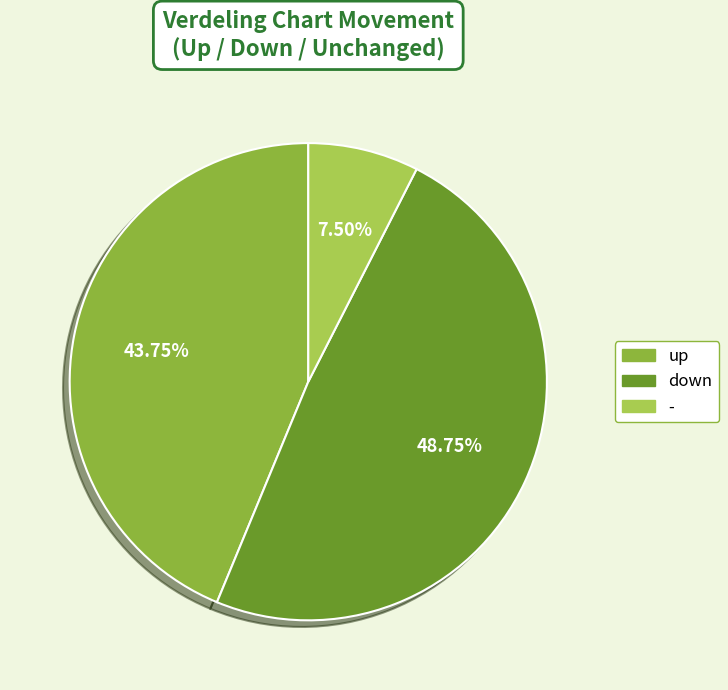

True or false: up accounts for 44% of the total.

True